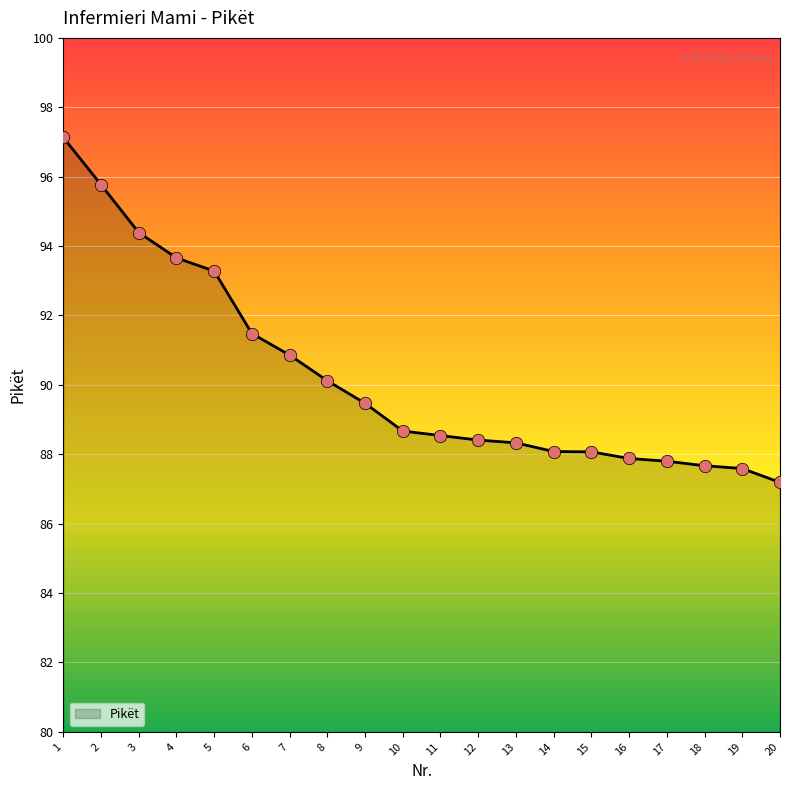

Between 2 and 10, which is larger?

2